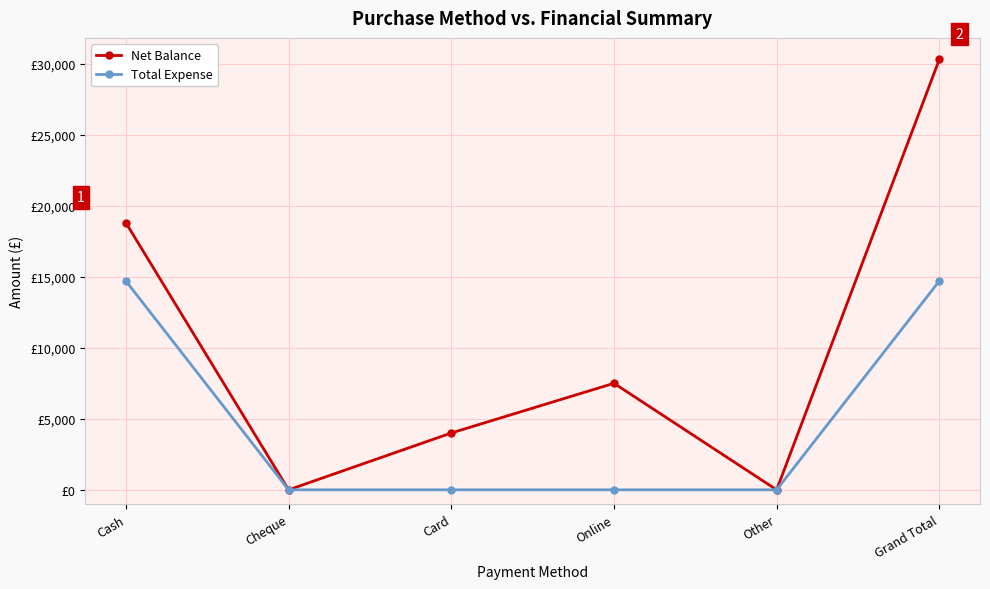

True or false: Total Expense has a value of 0 at Card.

True